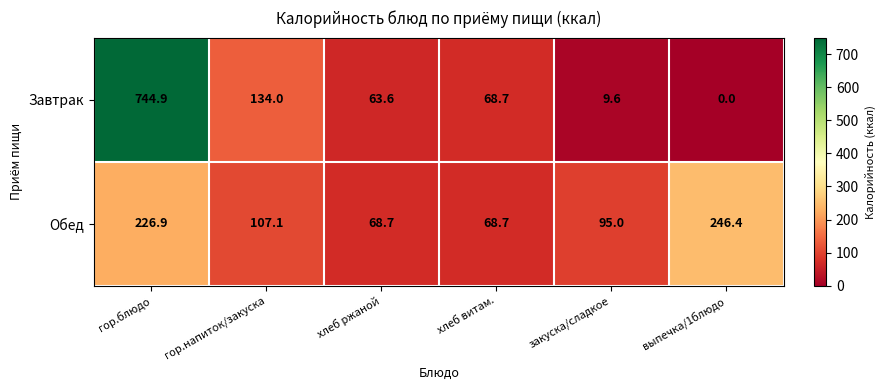

What is the maximum value shown in the chart?

744.9